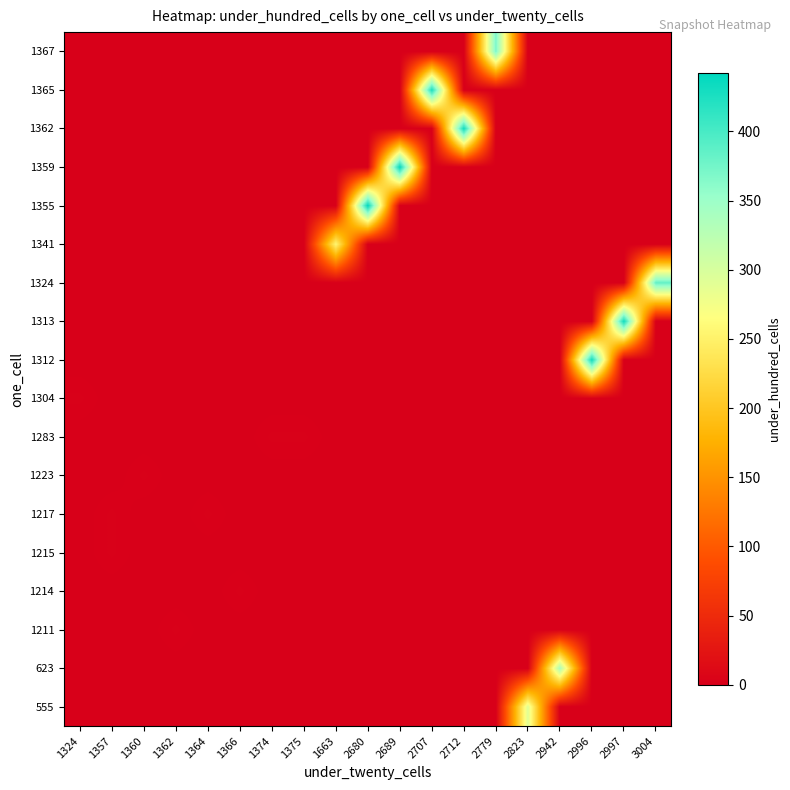

Between 2823 and 2996, which is larger?

2823